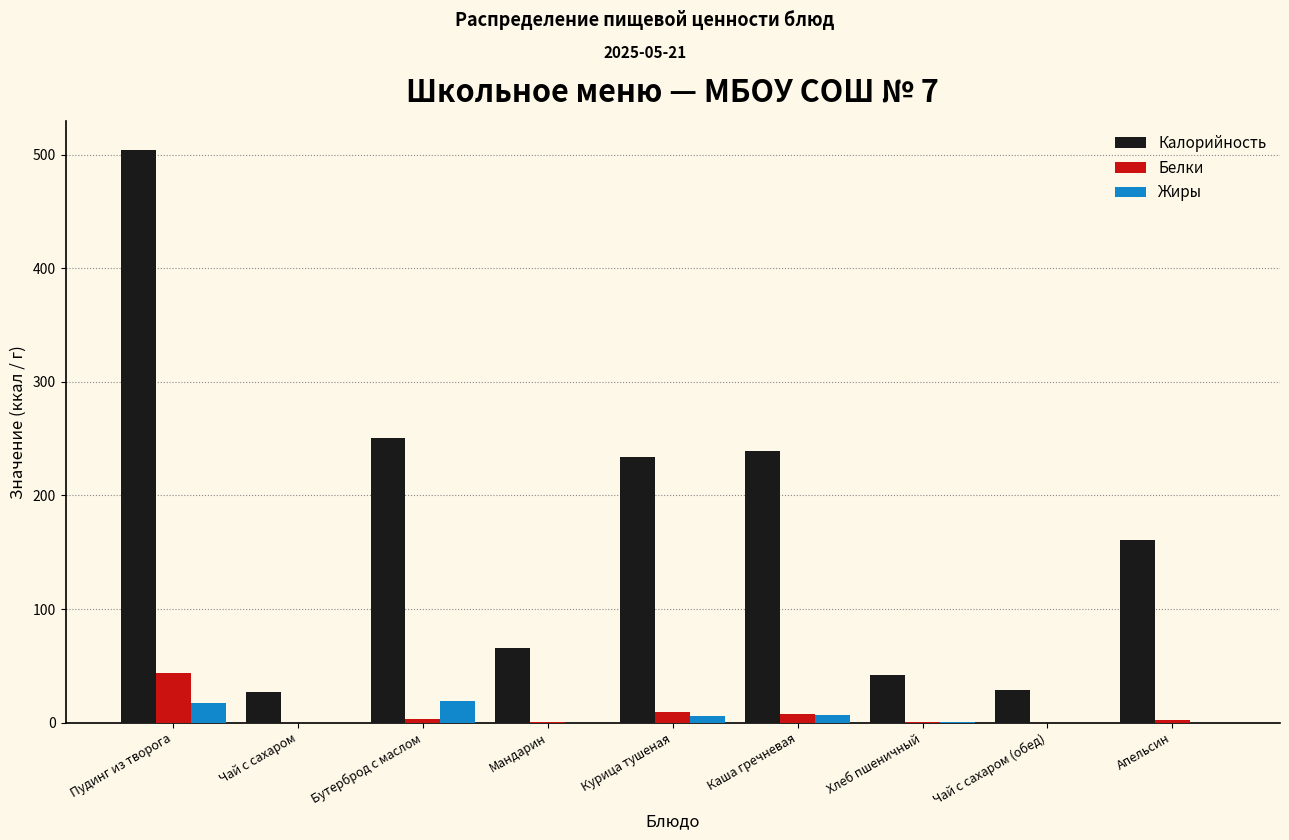

Is the value of Калорийность at Каша гречневая greater than the value of Жиры at Бутерброд с маслом?

Yes